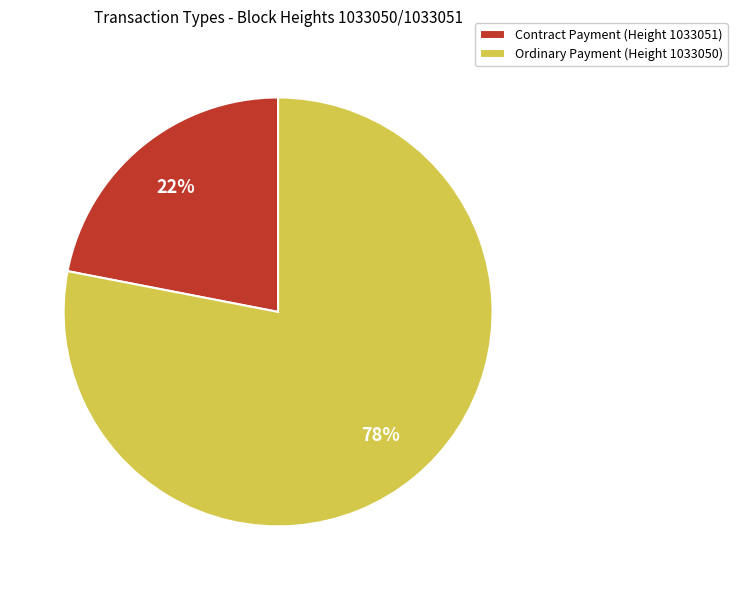

How many slices are in this pie chart?

2